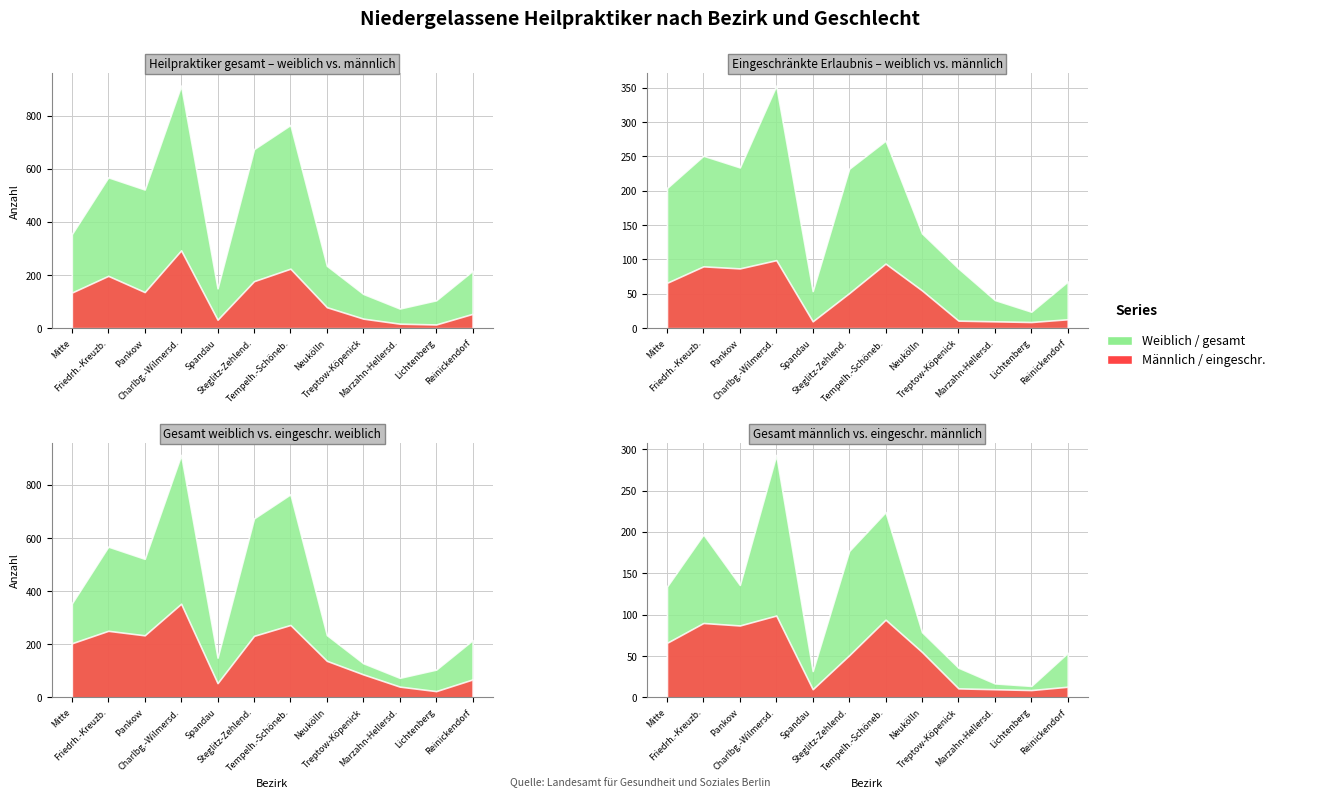

At which label does männlich (gesamt) first exceed 134?

Friedrh.-Kreuzb.